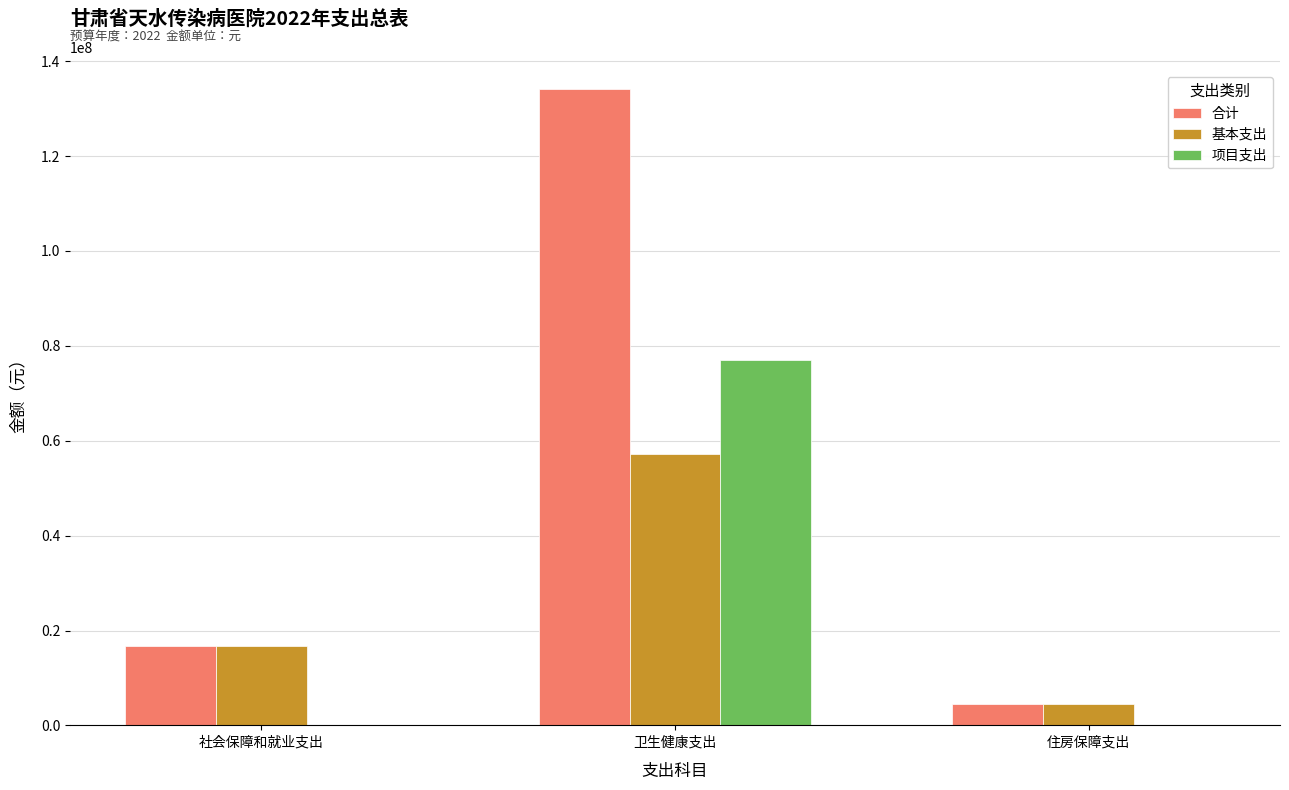

What is the maximum value for 基本支出?

57248570.3